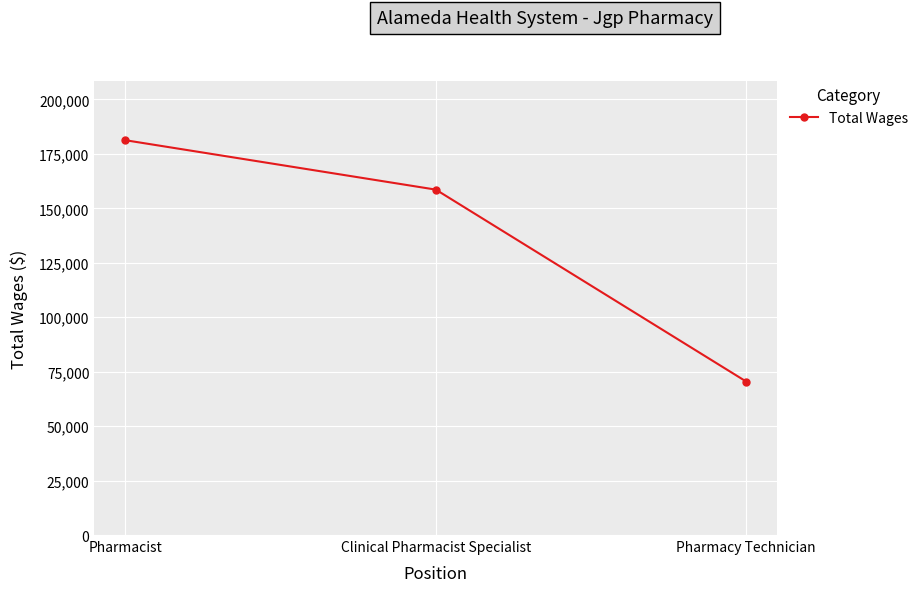

Where is the data nearest to the value 125868?

Clinical Pharmacist Specialist